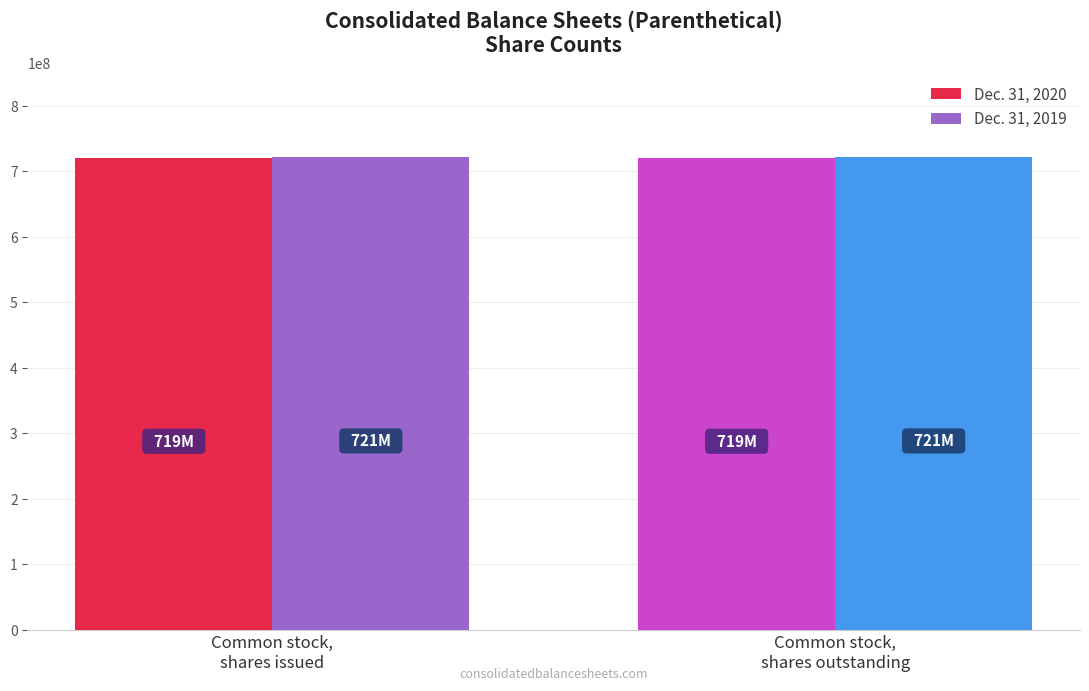

What is the average value of the Dec. 31, 2020 series?

719462786